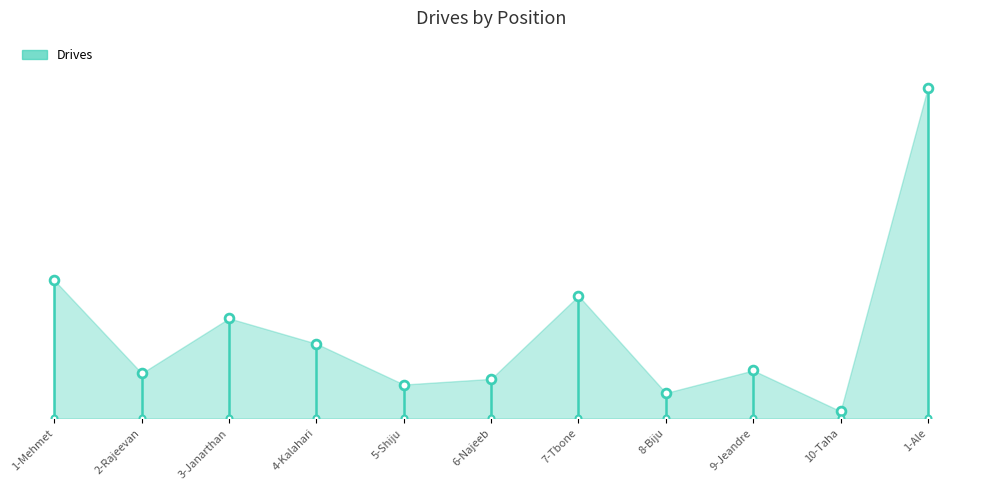

Which has a higher value, 2-Rajeevan or 3-Janarthan?

3-Janarthan